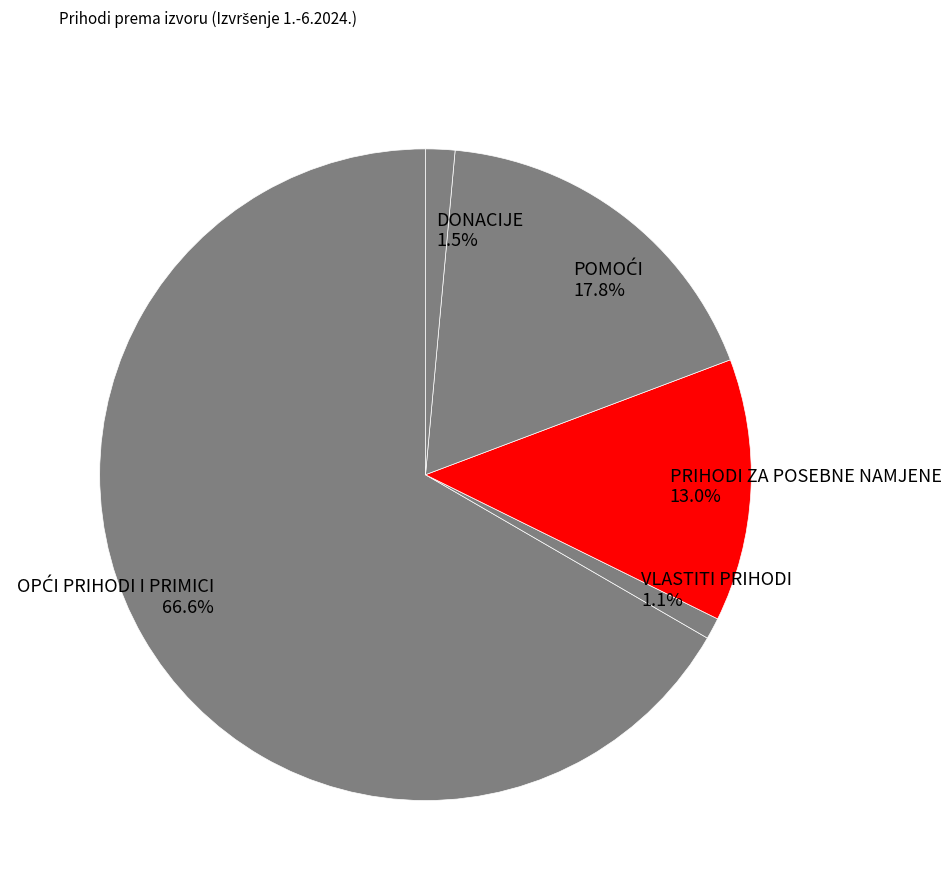

To the nearest percent, what is the combined percentage of PRIHODI ZA POSEBNE NAMJENE and VLASTITI PRIHODI?

14%